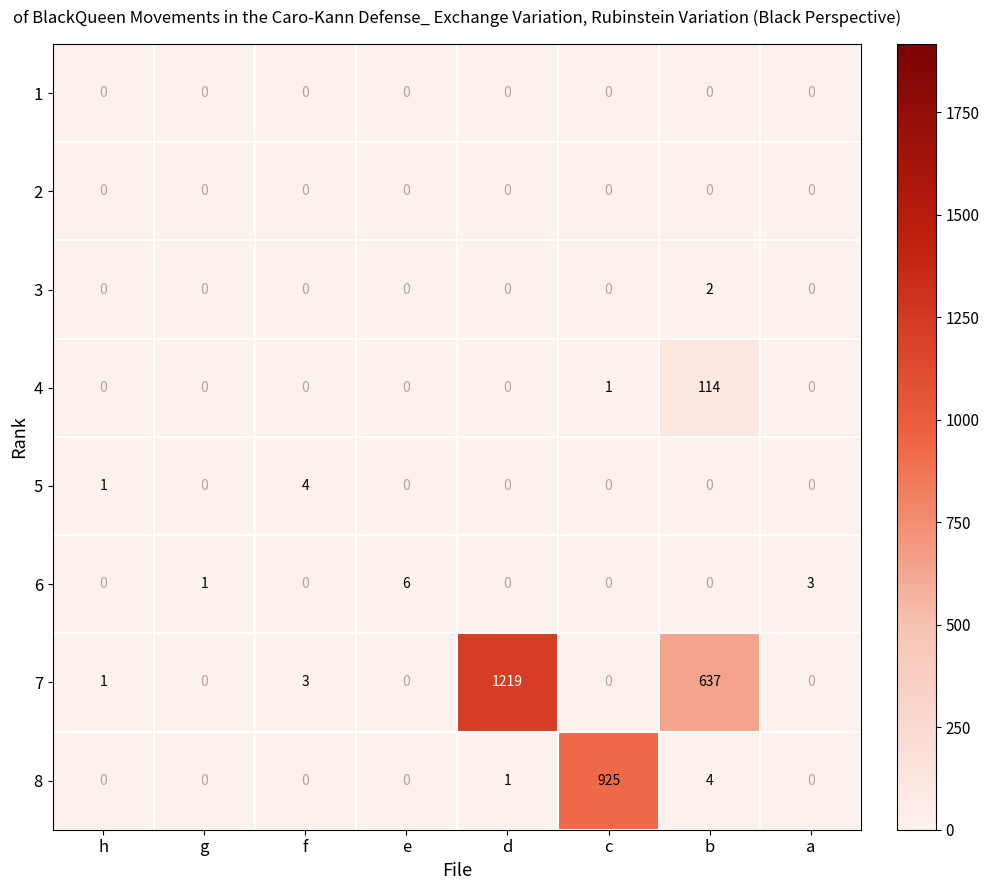

What is the difference between the maximum and minimum values in the 7 series?

1219